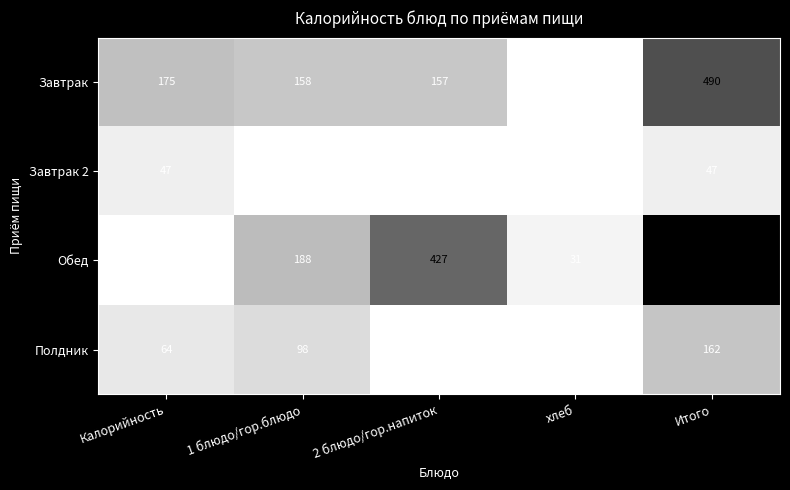

Is it true that Полдник equals 162 at Итого?

True